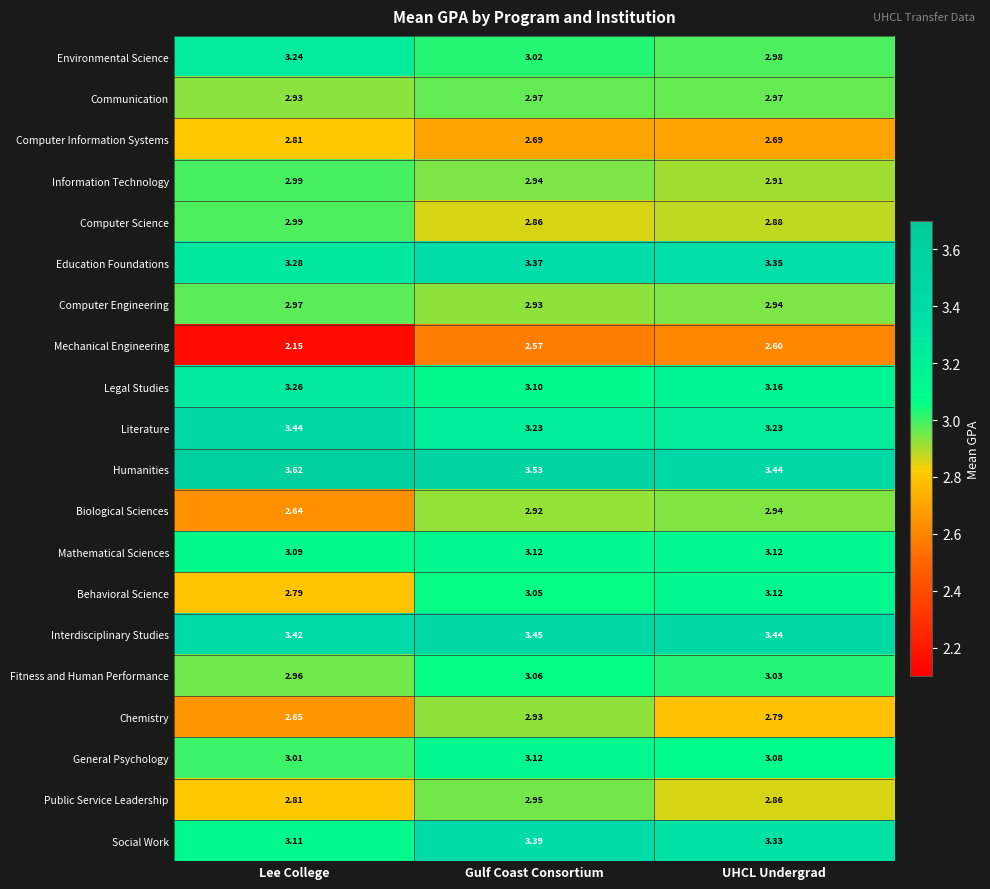

Which series has the largest total across all categories?

Humanities